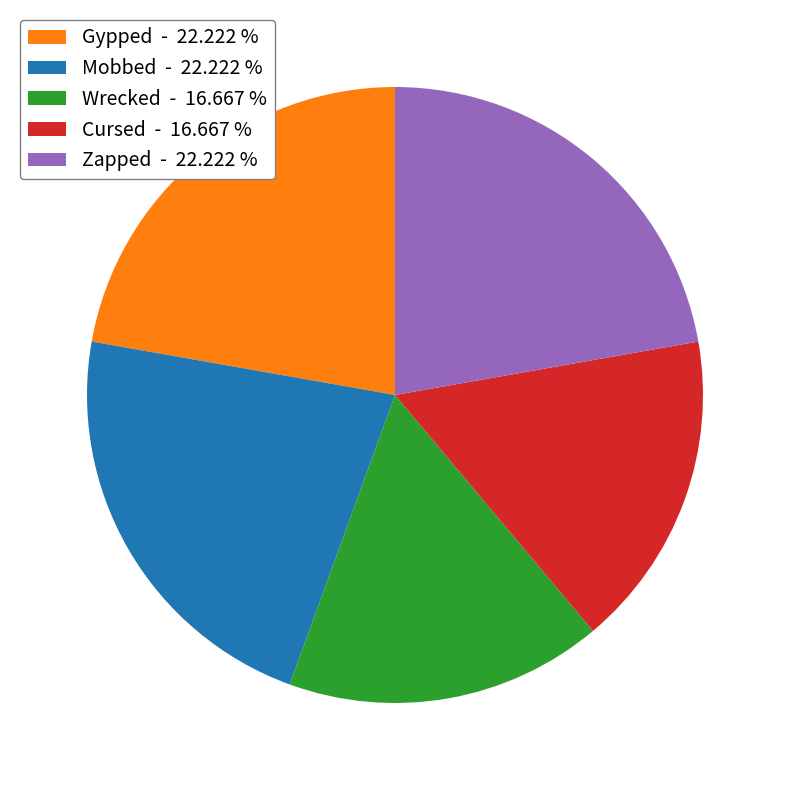

Does Cursed - 16.667 % represent more than half of the total?

No